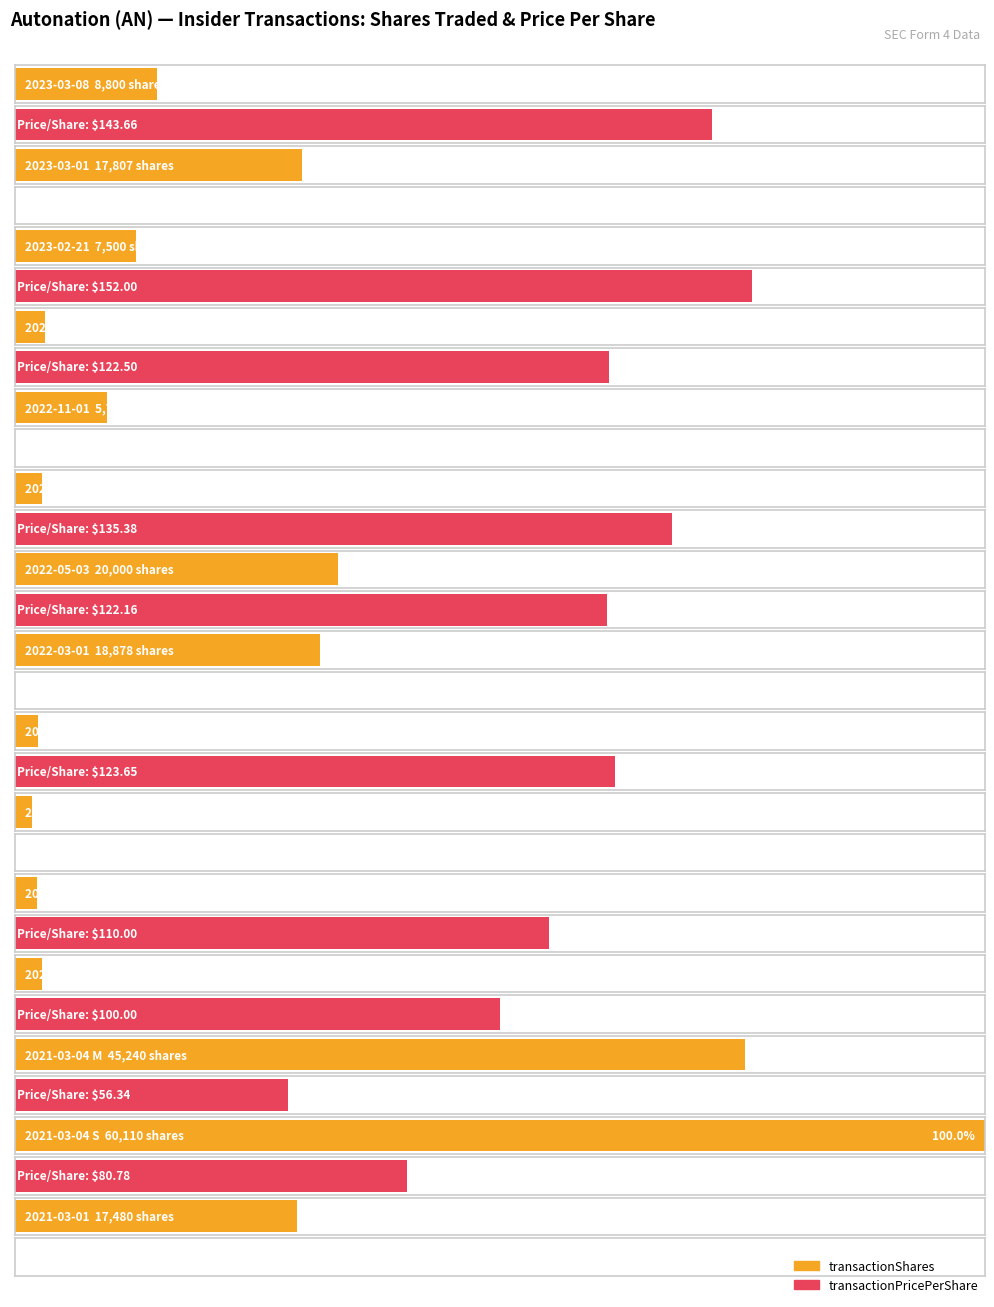

Does the chart contain any negative values?

No